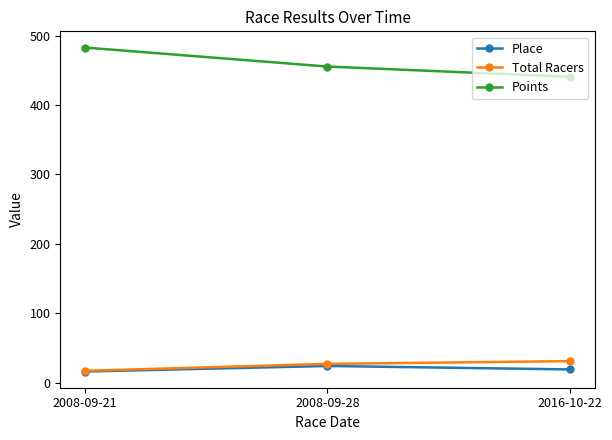

Rank the categories by Points value from highest to lowest.

2008-09-21, 2008-09-28, 2016-10-22